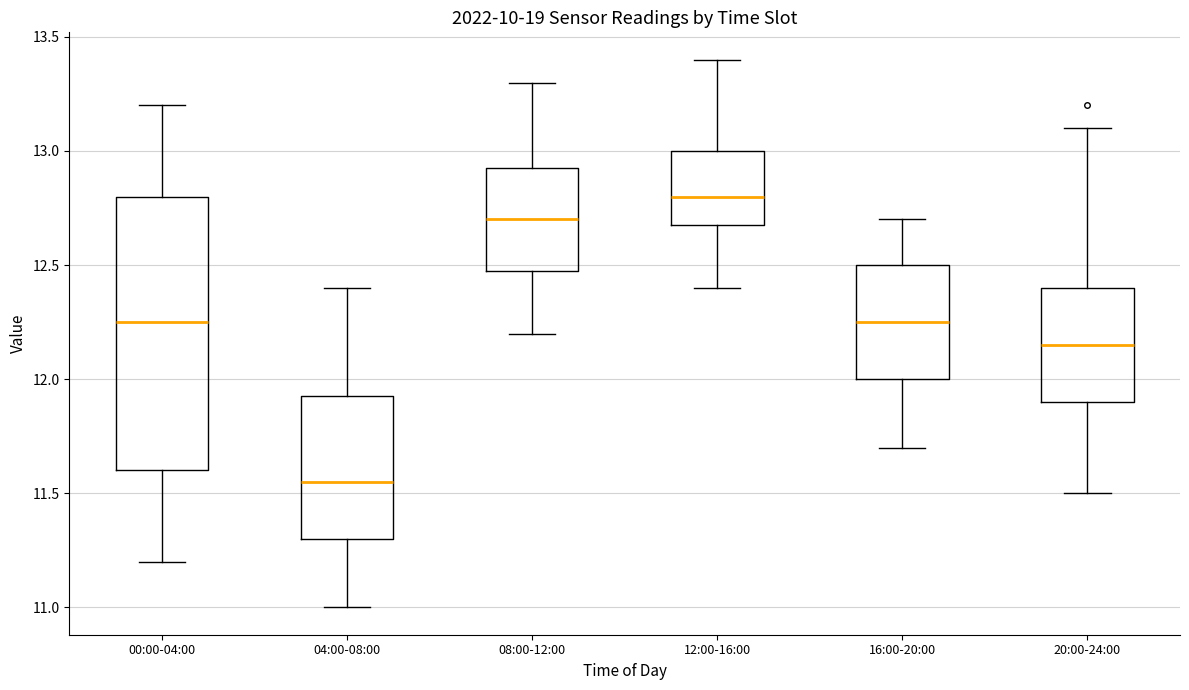

Reading left to right, transcribe this box plot: for each box, give where its median line is, the range the box spans, and where its two whiskers end, as read against the y-axis. The values are not printed on the chart, so give them approximately, as read against the axis.

00:00-04:00: median 12.25, box 11.60 to 12.80, whiskers 11.20 to 13.20
04:00-08:00: median 11.55, box 11.30 to 11.95, whiskers 11.00 to 12.40
08:00-12:00: median 12.70, box 12.50 to 12.95, whiskers 12.20 to 13.30
12:00-16:00: median 12.80, box 12.70 to 13.00, whiskers 12.40 to 13.40
16:00-20:00: median 12.25, box 12.00 to 12.50, whiskers 11.70 to 12.70
20:00-24:00: median 12.15, box 11.90 to 12.40, whiskers 11.50 to 13.10